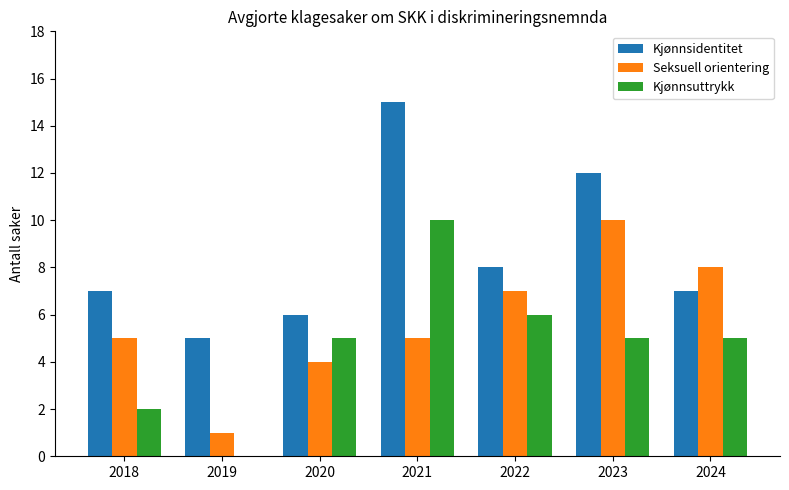

The Kjønnsidentitet series shows 27 at 2021. True or false?

False